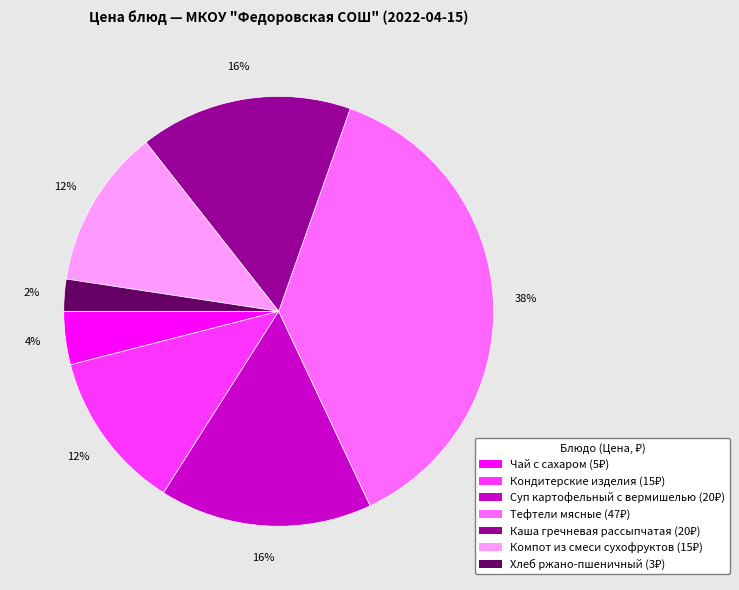

To the nearest percent, what is the combined percentage of Суп картофельный с вермишелью and Кондитерские изделия?

28%